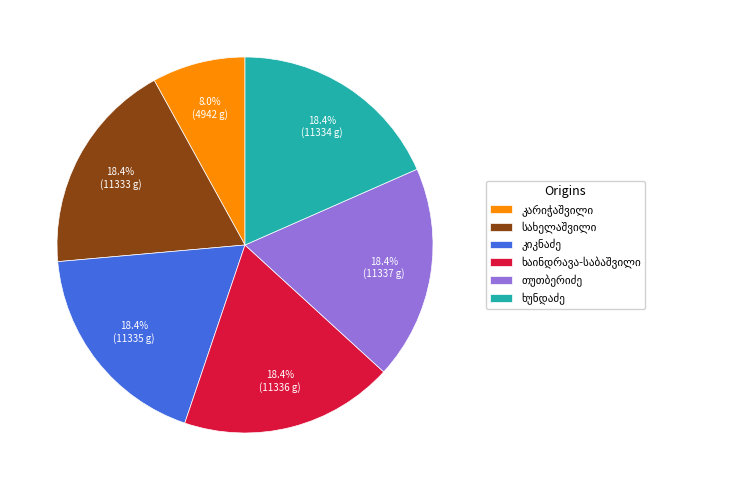

Does any single category account for the majority?

No